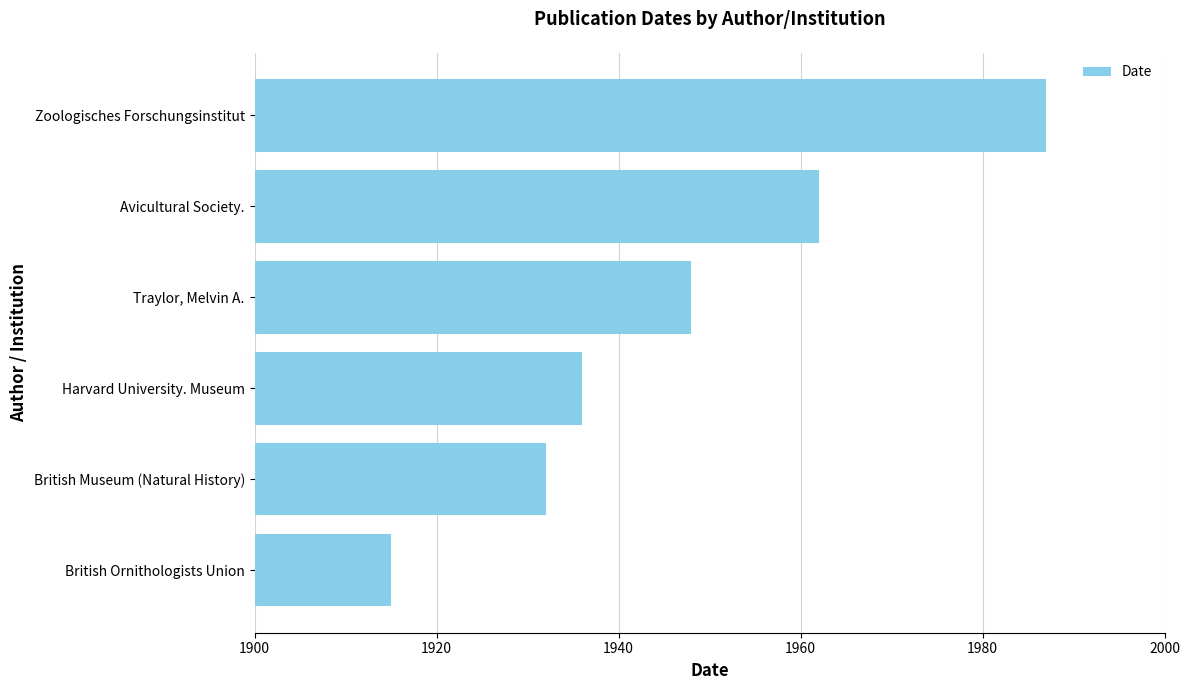

What is the ratio of the value at Harvard University. Museum to the value at British Museum (Natural History)?

1.0